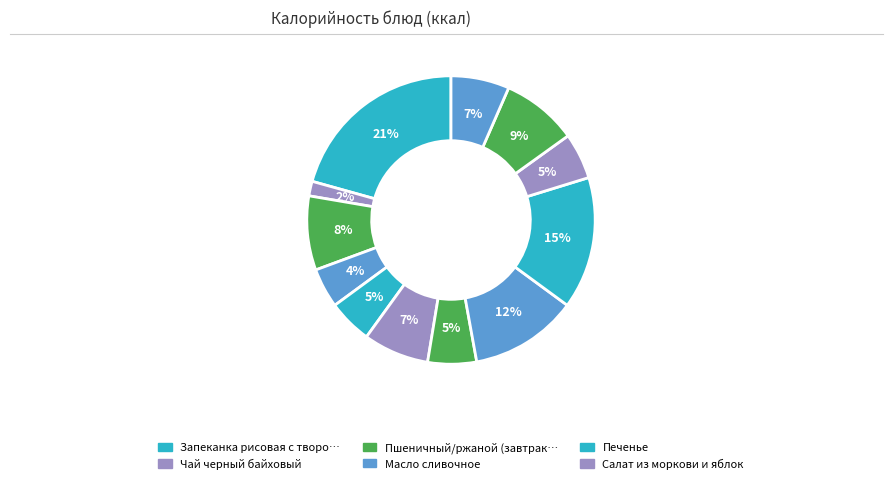

Count the number of slices in the pie.

12